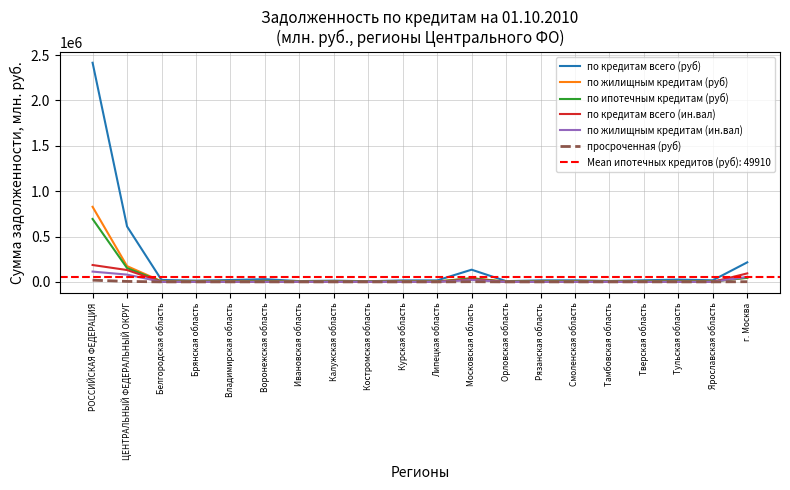

At which category is the sum across all series the highest?

РОССИЙСКАЯ ФЕДЕРАЦИЯ